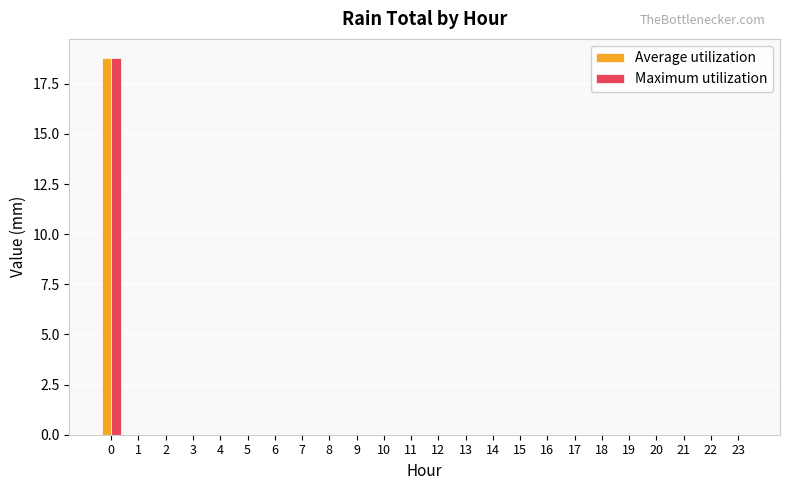

What is the greatest value displayed?

18.8